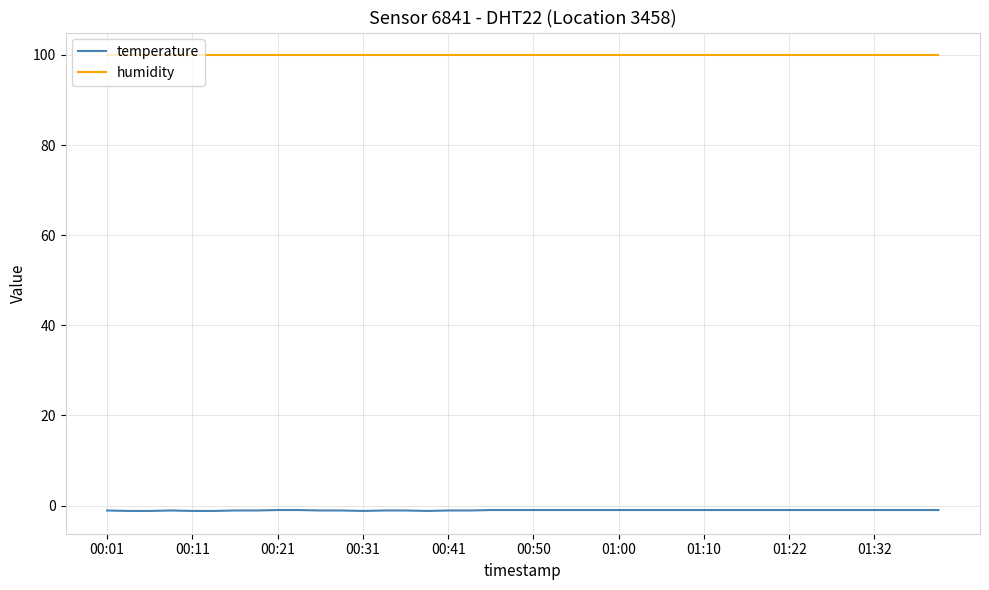

True or false: humidity and temperature intersect in this chart.

False